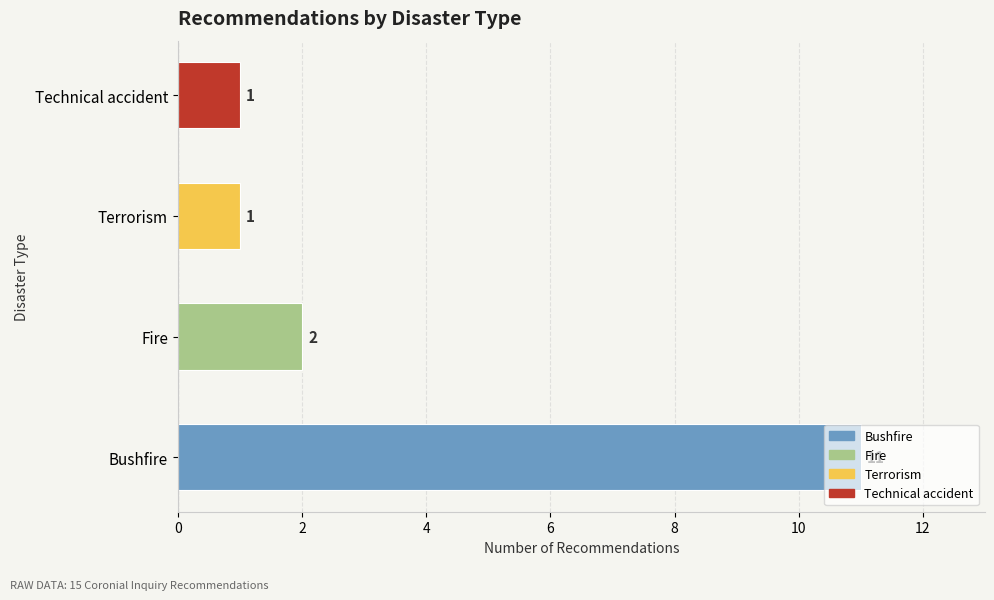

The value at Bushfire is 11. True or false?

True